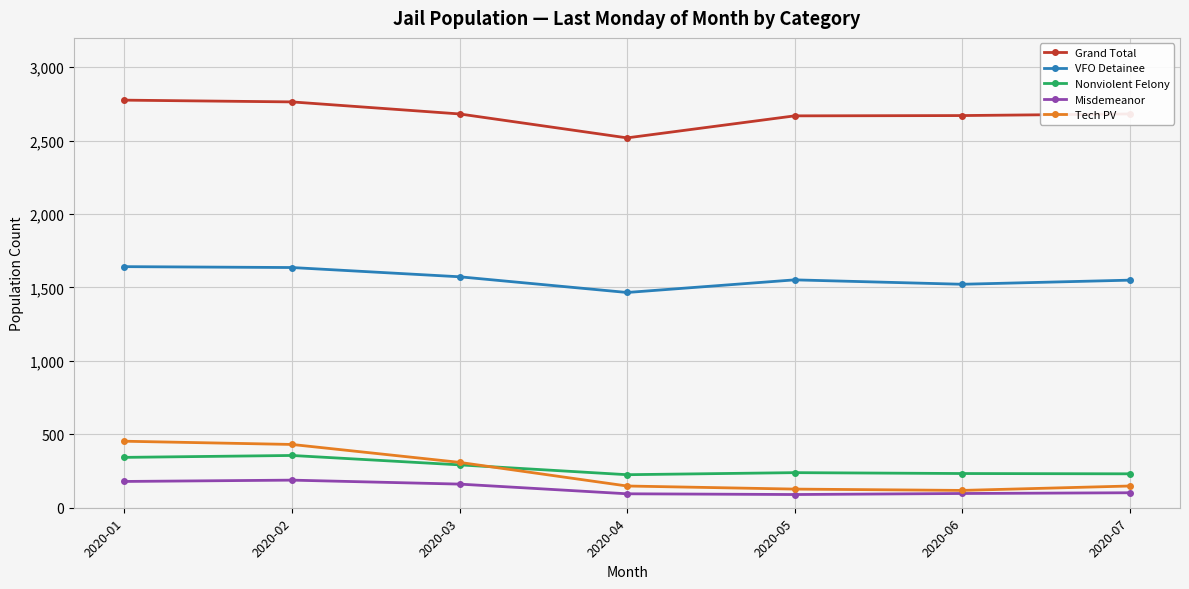

The value of VFO Detainee at 2020-04 is 1466. True or false?

True